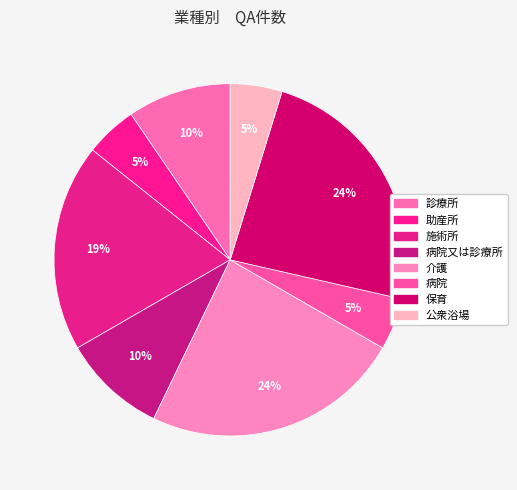

What is the largest slice in the pie chart?

介護